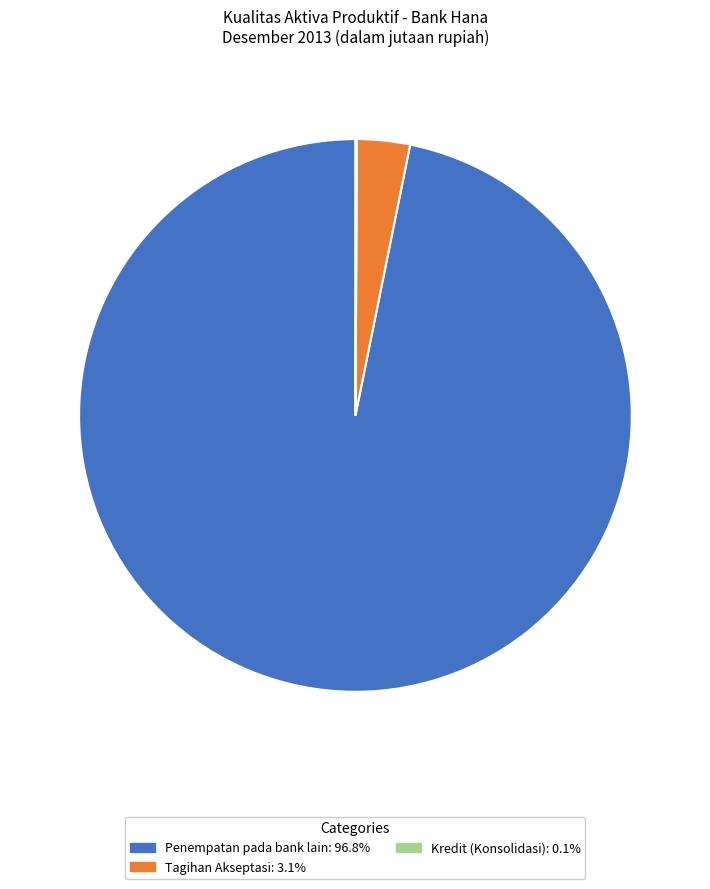

Does any single category account for the majority?

Yes